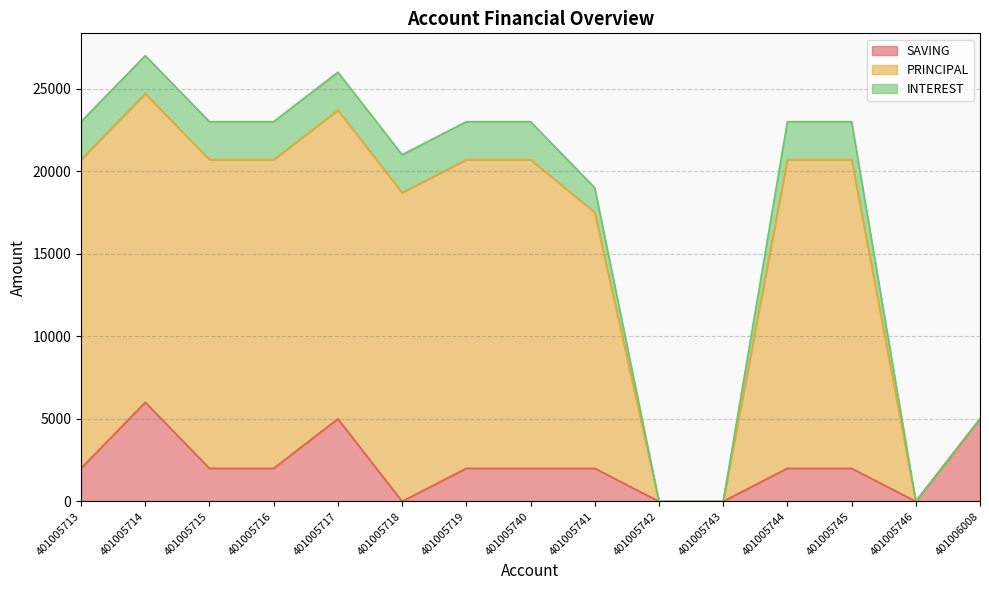

Count the number of categories in the chart.

15